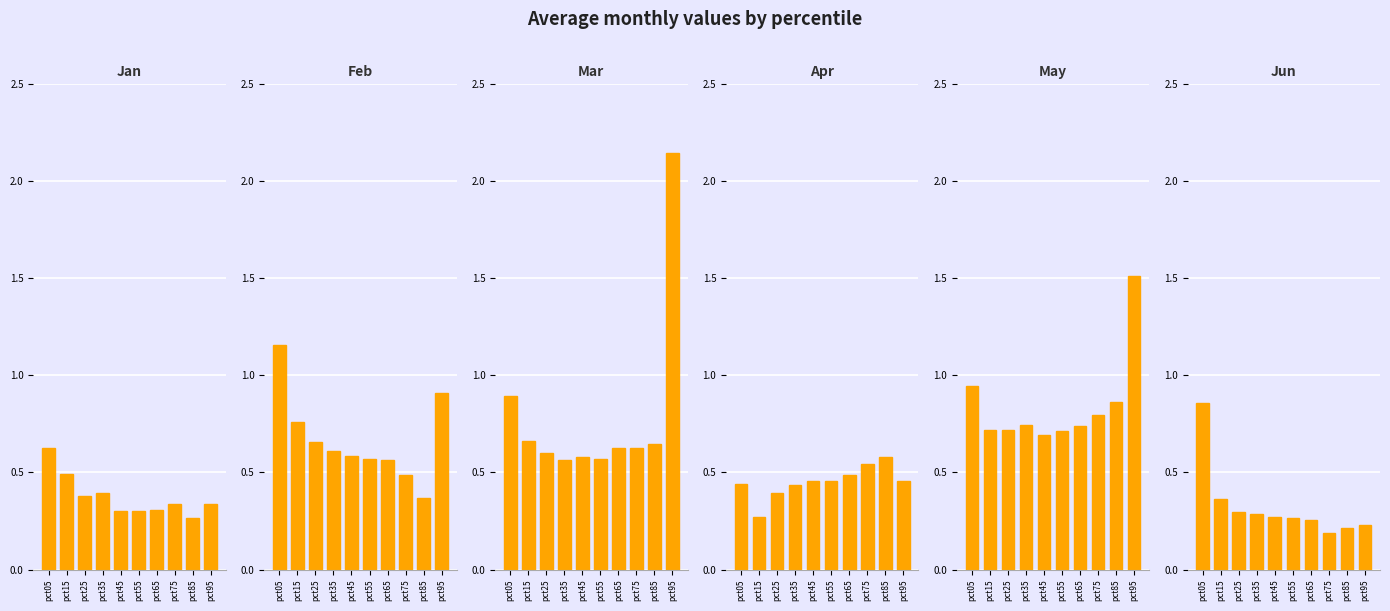

Between pct05 and pct45, which is larger?

pct05